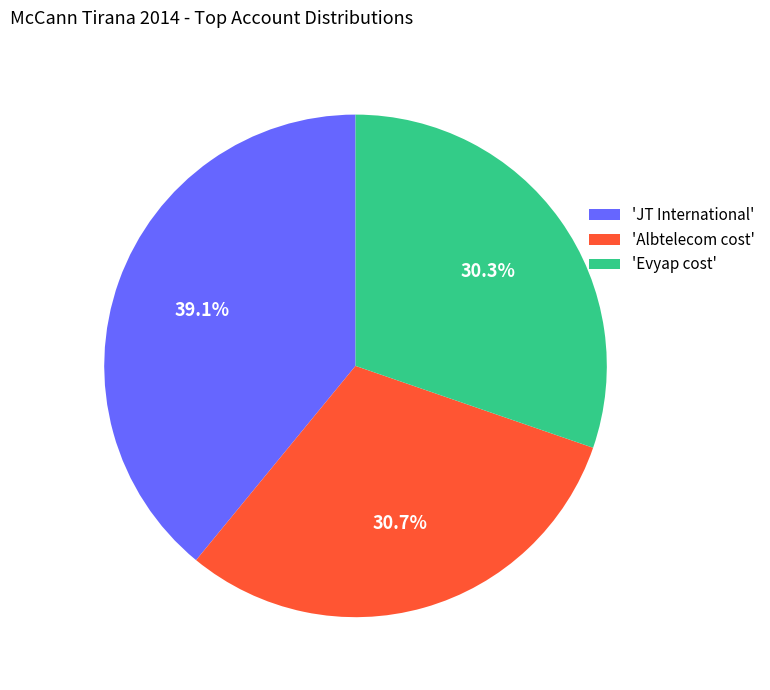

To the nearest percent, what is the difference between the largest and smallest slice percentages?

9%